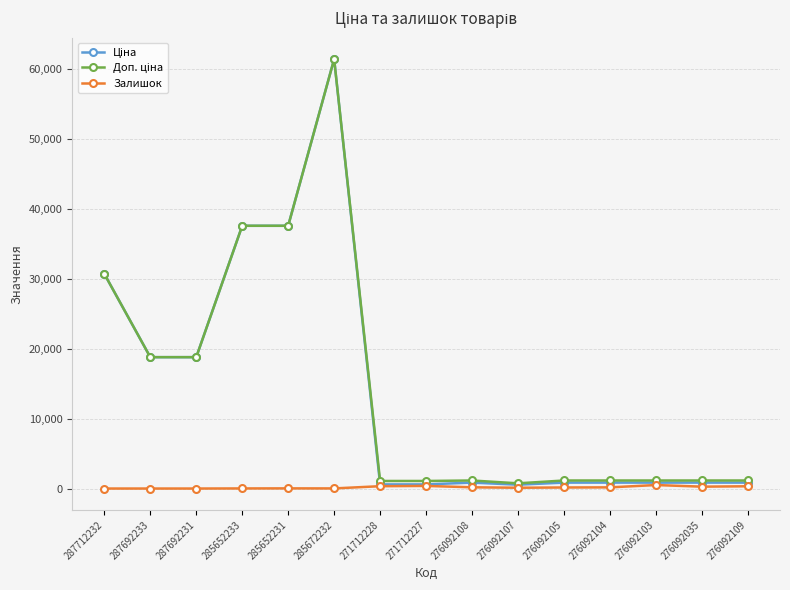

What is the greatest value displayed?

61434.3